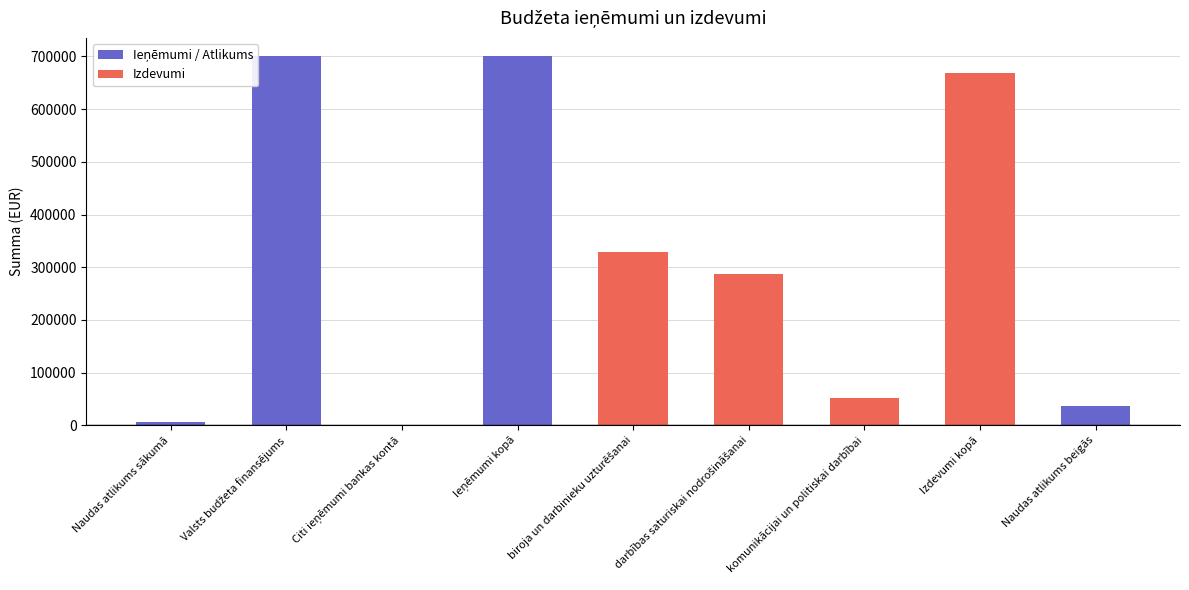

List the series in order of their overall mean, lowest first.

Izdevumi, Ieņēmumi / Atlikums